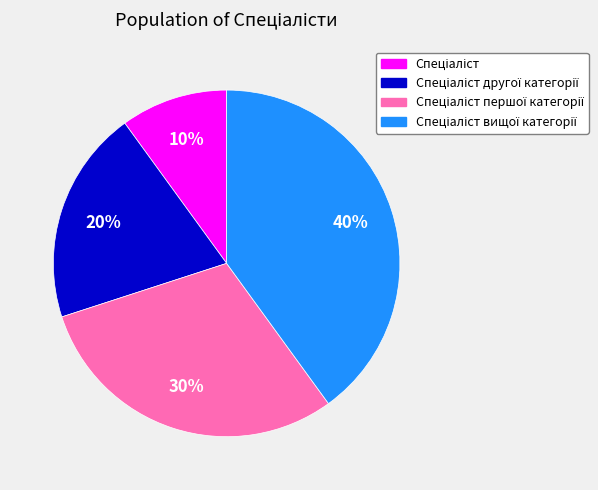

Is there a majority slice in this chart?

No